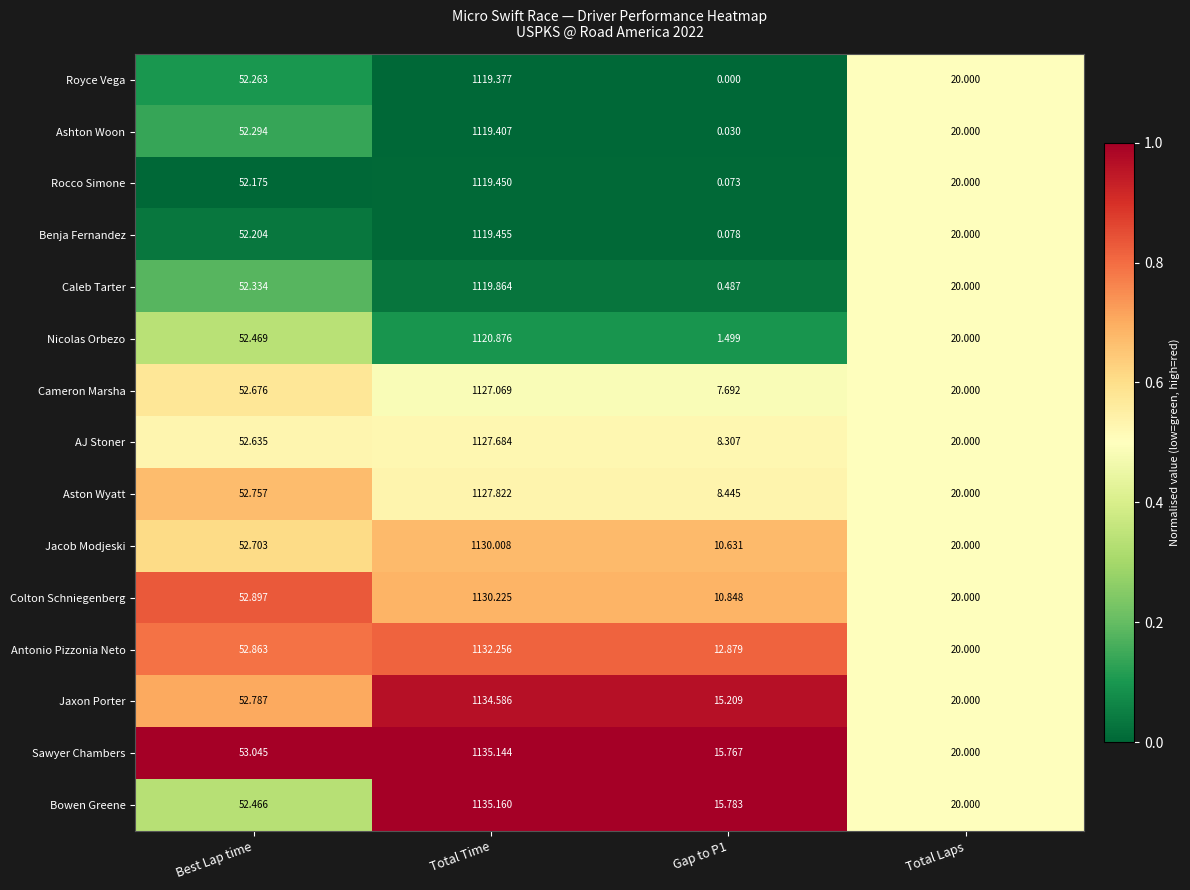

At which label is Jacob Modjeski closest to 570?

Best Lap time